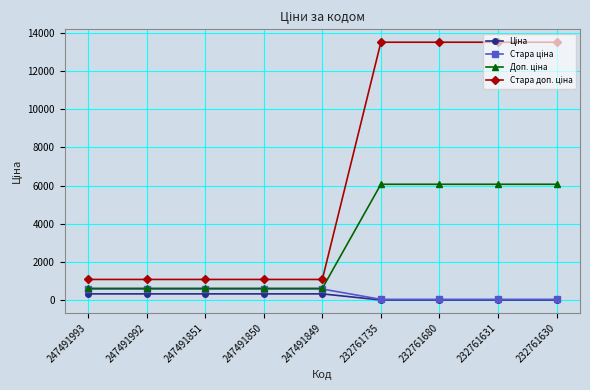

What is the spread (max minus min) of values at 247491850?

754.4